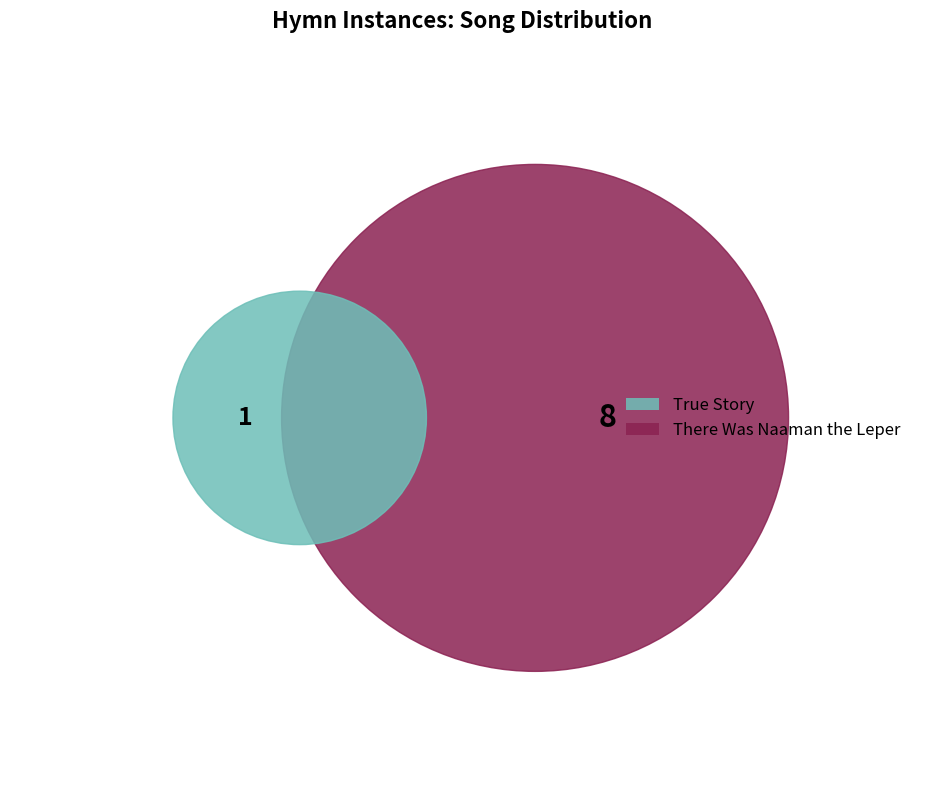

To the nearest percent, what portion does True Story represent?

11%